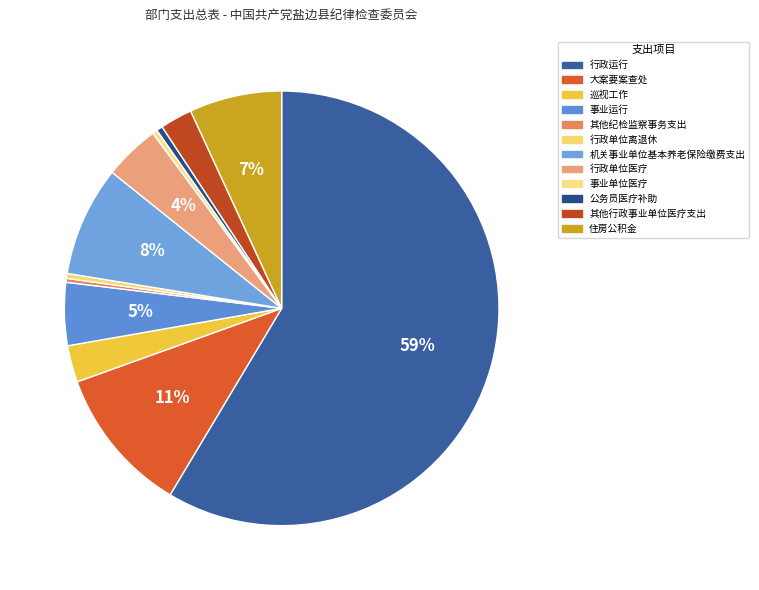

How many segments does this pie chart have?

12